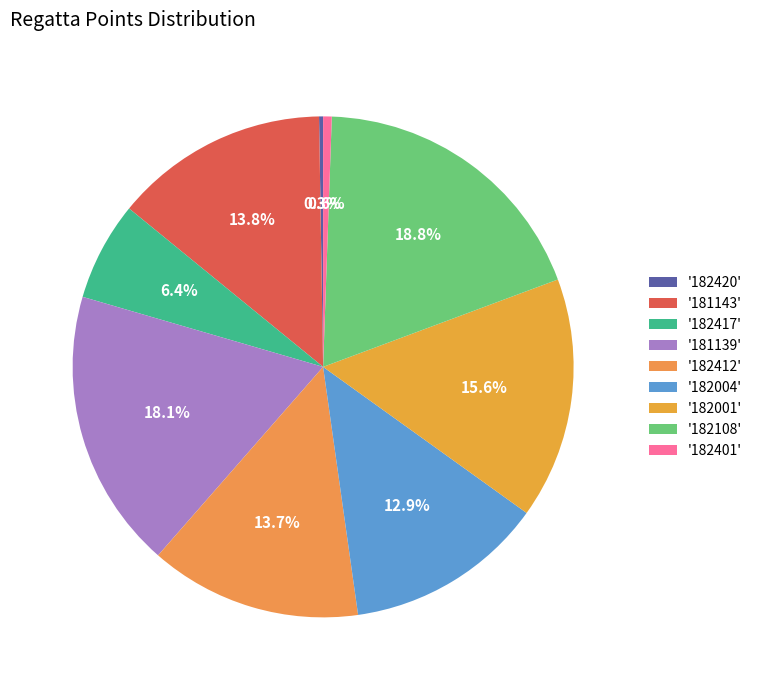

Which slice is the smallest?

182420